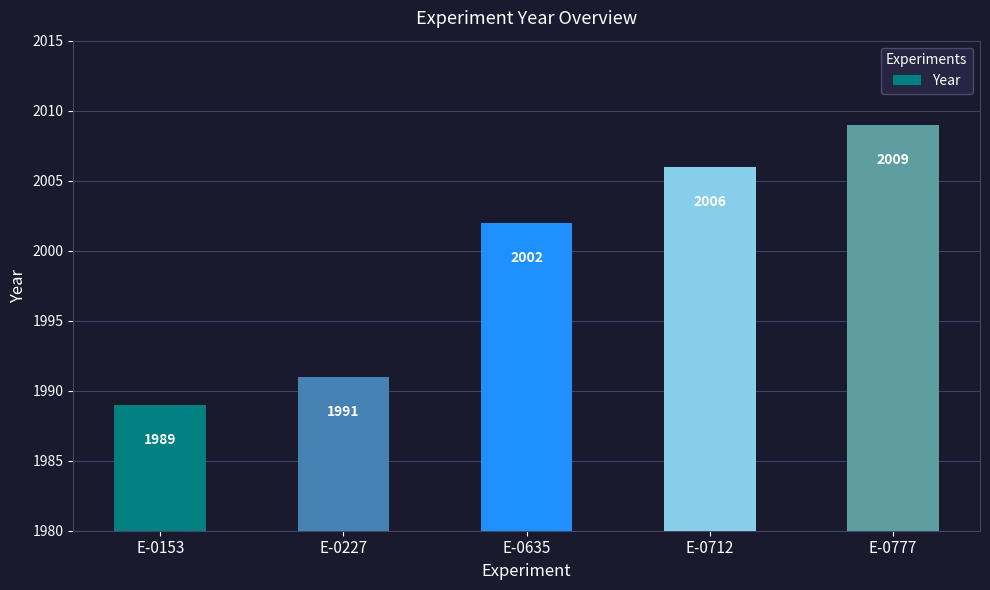

Reading left to right, transcribe all the data shown in this chart.

E-0153=1989	E-0227=1991	E-0635=2002	E-0712=2006	E-0777=2009